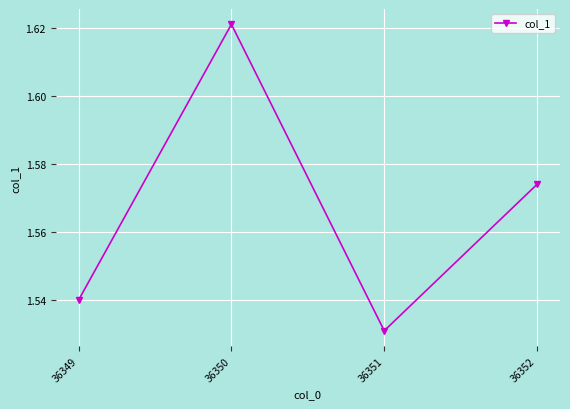

What is the difference between the maximum and minimum values?

0.1